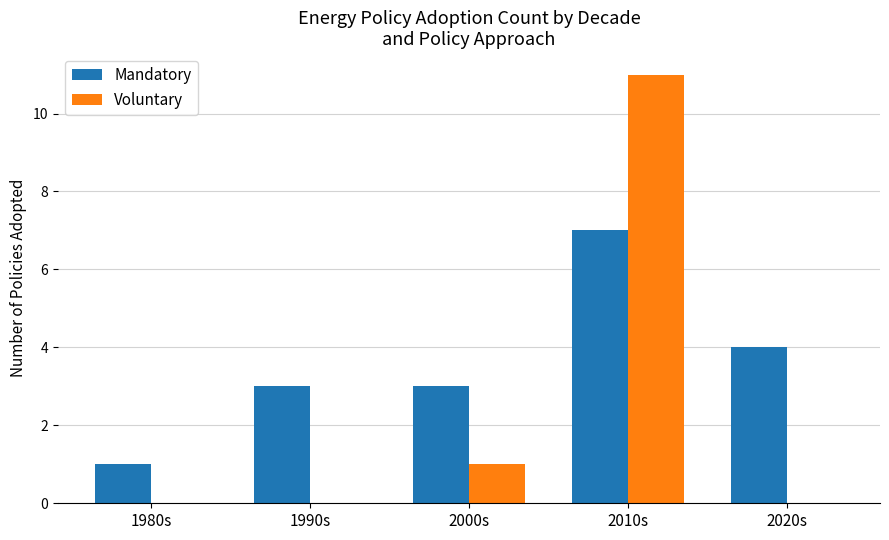

Which category has the highest value across all series?

2010s